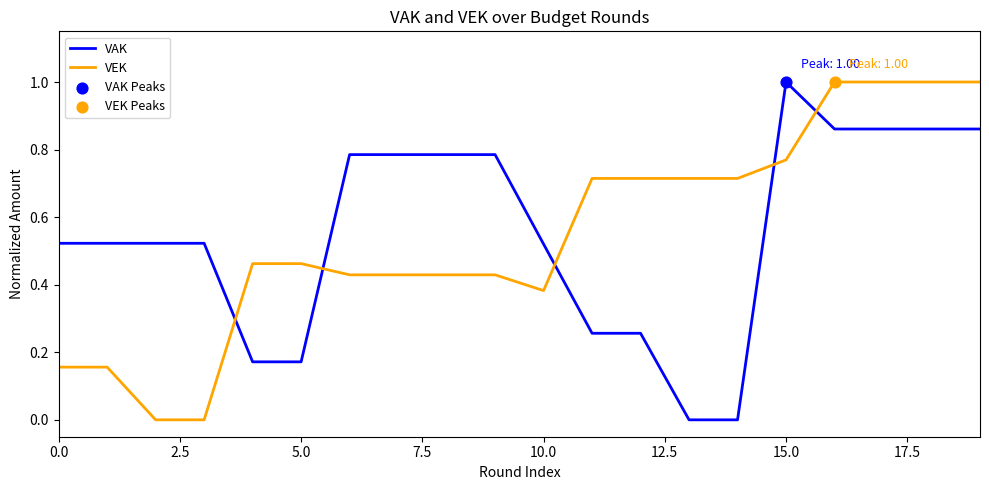

What is the greatest value displayed?

1.0